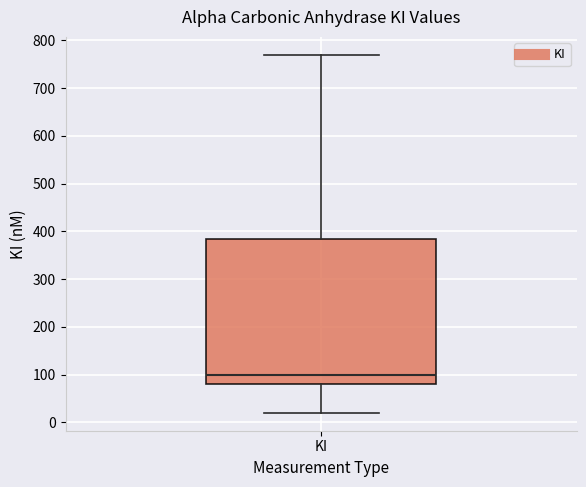

Where does the median line of the box for KI sit on the y-axis? The values are not printed on the chart, so give them approximately, as read against the axis.

100